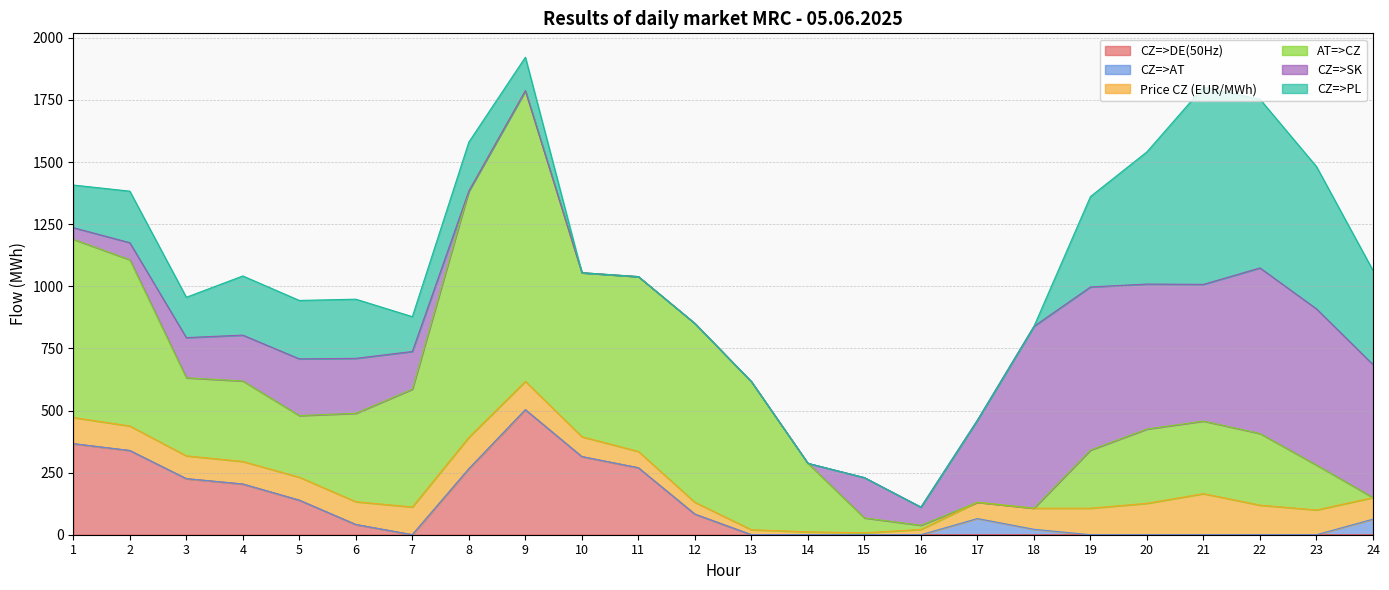

In CZ=>SK, how many points are higher than both neighbors (excluding endpoints)?

4